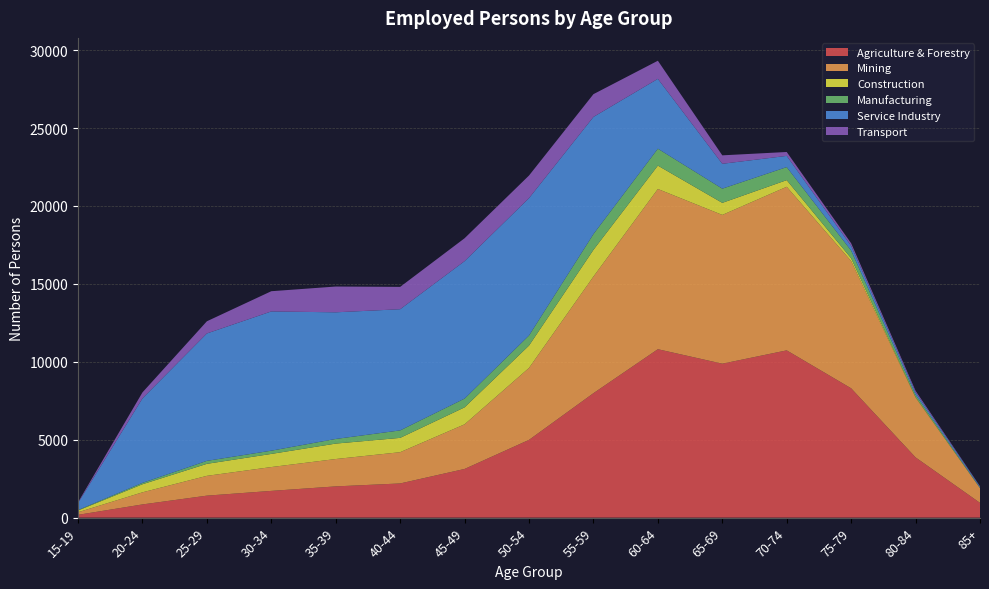

The value of Agriculture & Forestry at 50-54 is 4990. True or false?

True